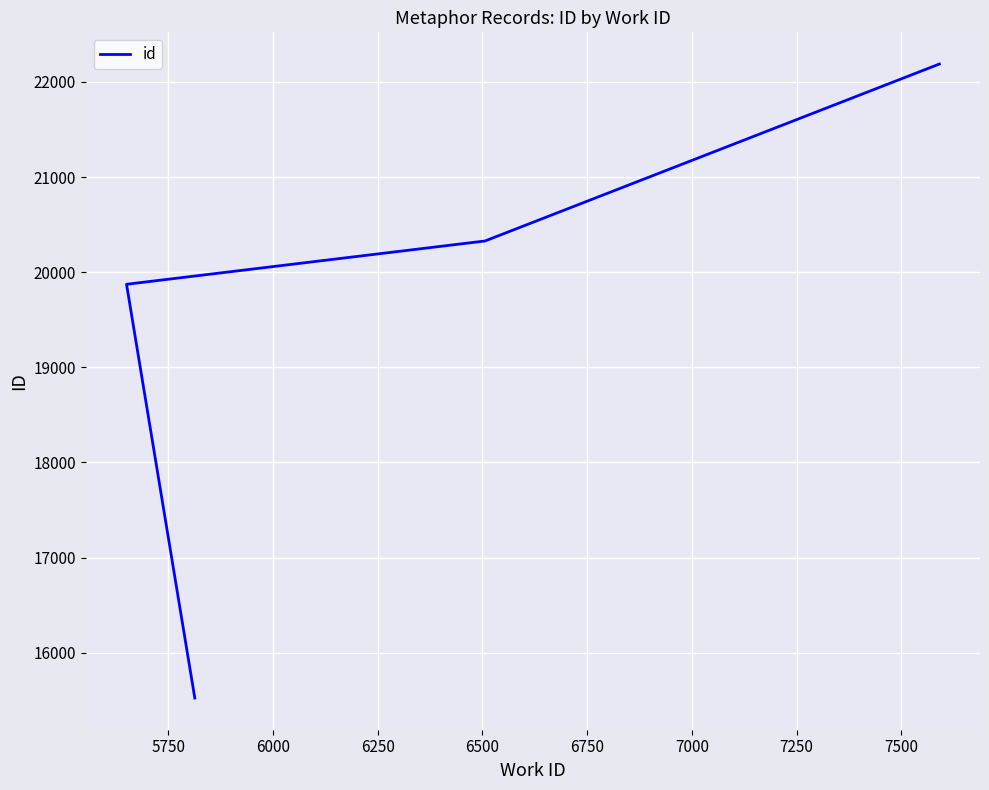

Reading left to right, list all the values displayed in this chart.

15524	19873	20328	22188